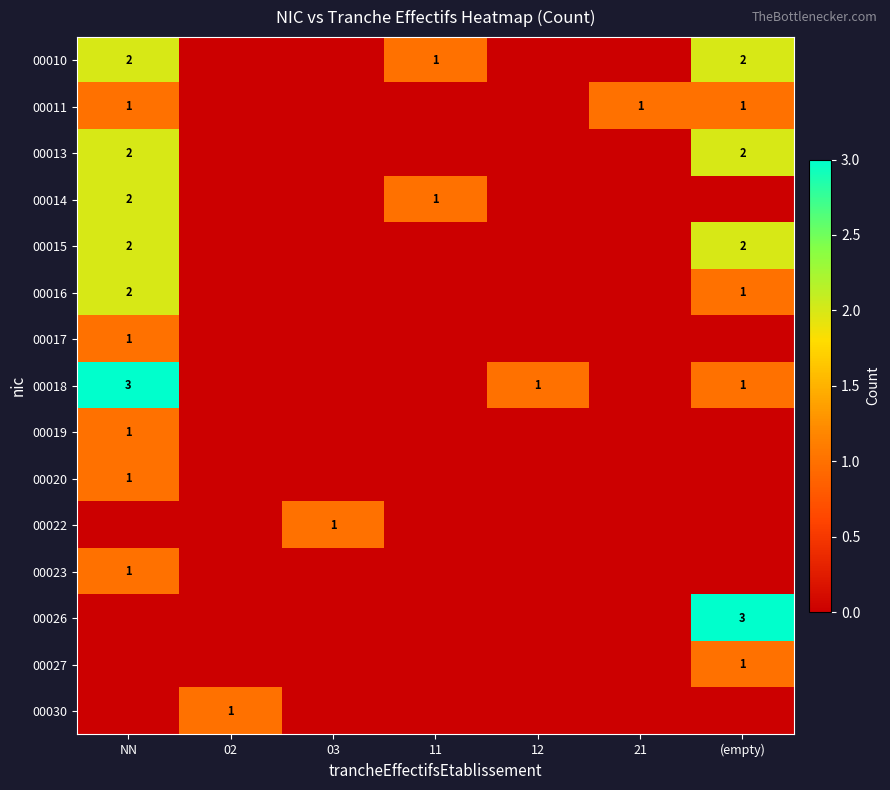

The value of 00017 at NN is 0. True or false?

False